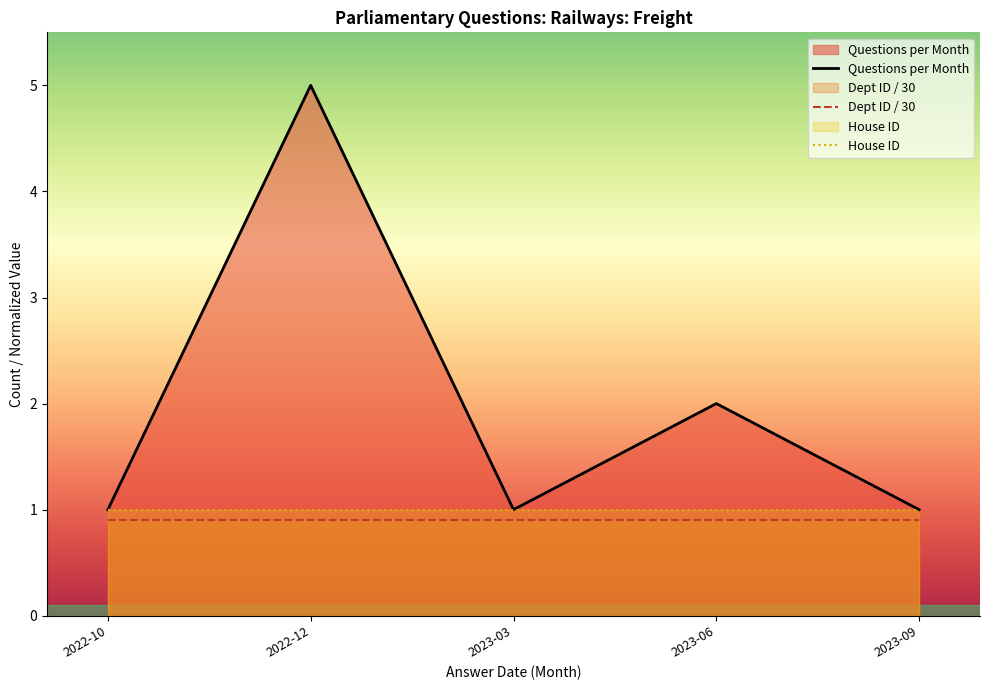

True or false: Questions per Month and Dept ID / 30 cross at least once.

False